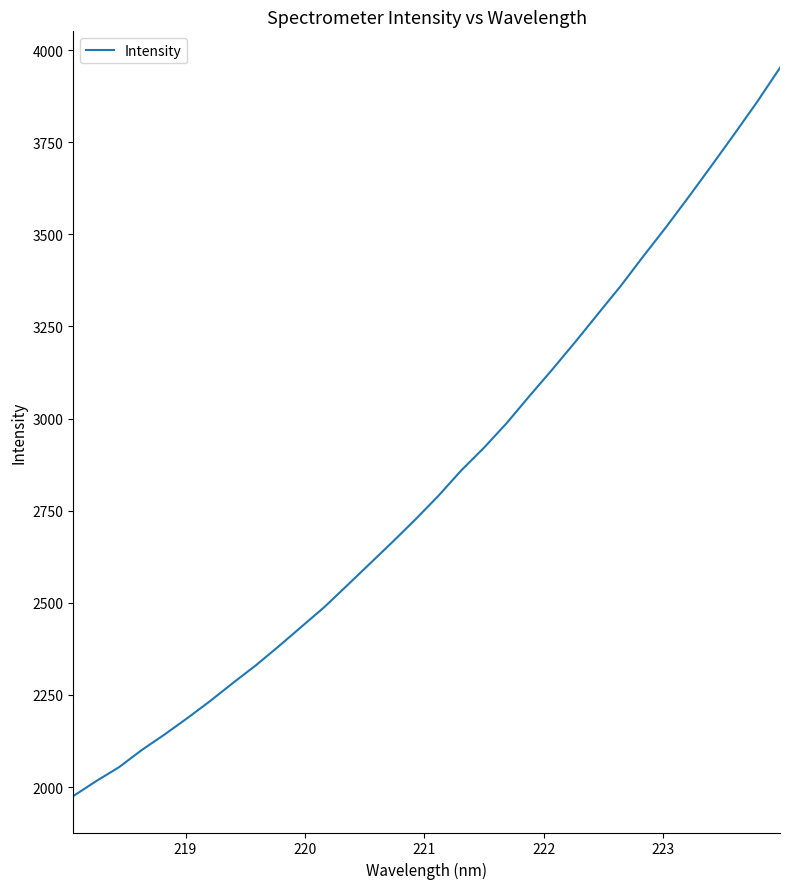

What is the difference between the maximum and minimum values?

1976.6